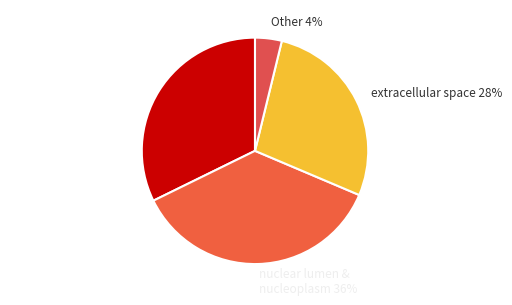

How many slices are in this pie chart?

4